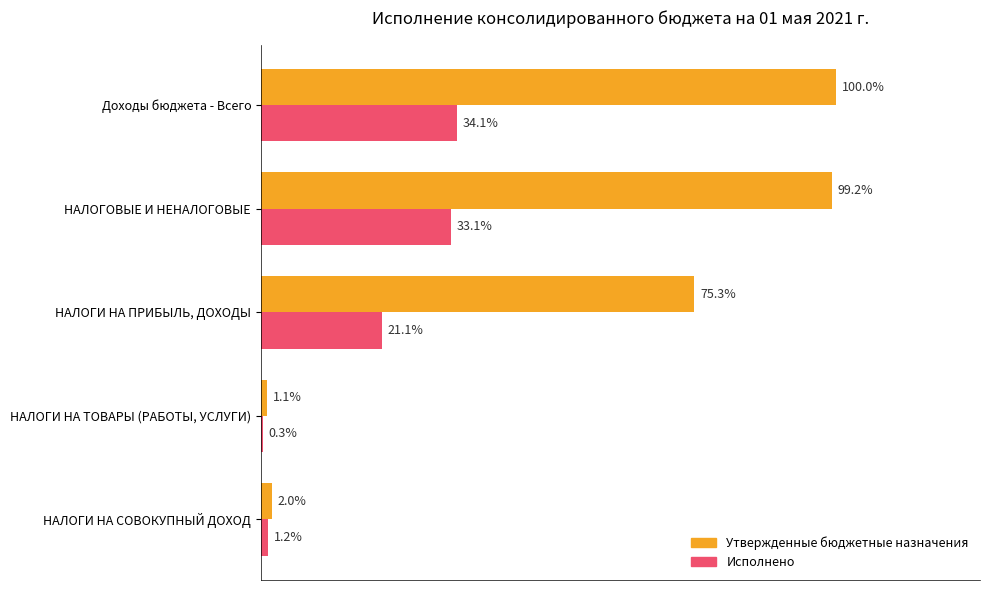

What are all the series names shown in the legend?

Утвержденные бюджетные назначения, Исполнено